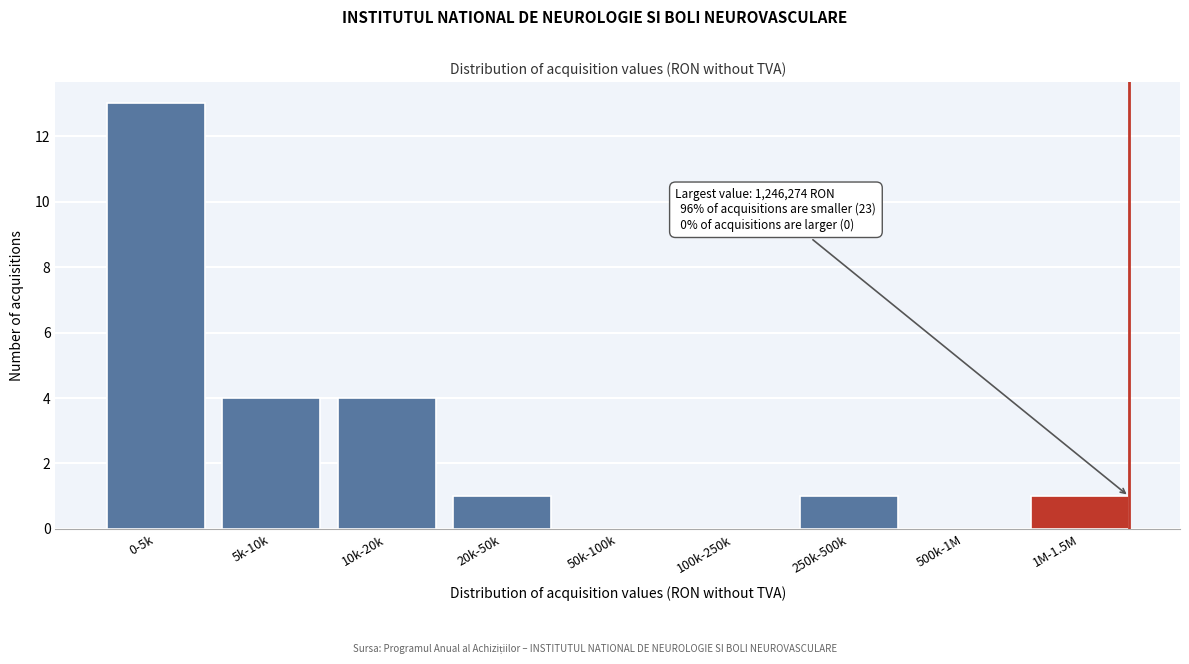

Reading left to right, list all the values displayed in this chart.

0-5k=13	5k-10k=4	10k-20k=4	20k-50k=1	50k-100k=0	100k-250k=0	250k-500k=1	500k-1M=0	1M-1.5M=1